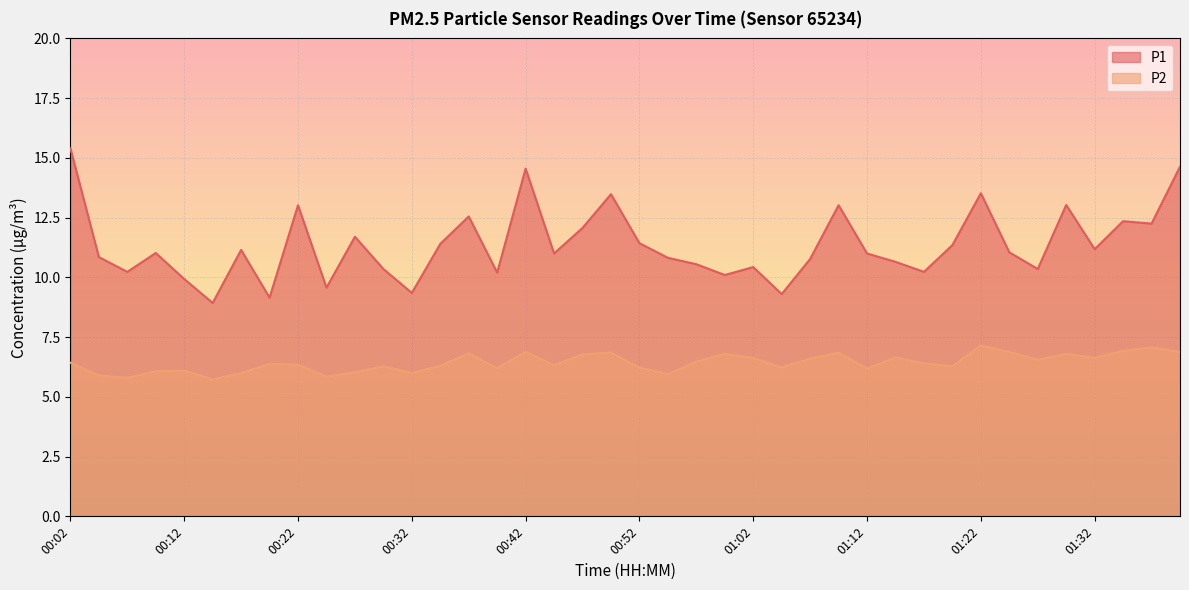

What is the label of the 25th point from the left?

01:02